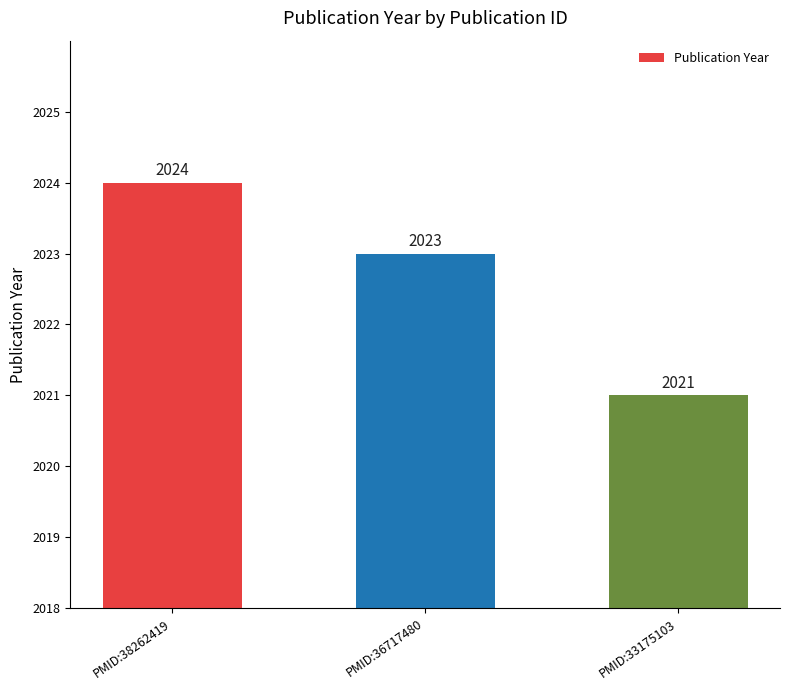

Which has a higher value, PMID:38262419 or PMID:36717480?

PMID:38262419